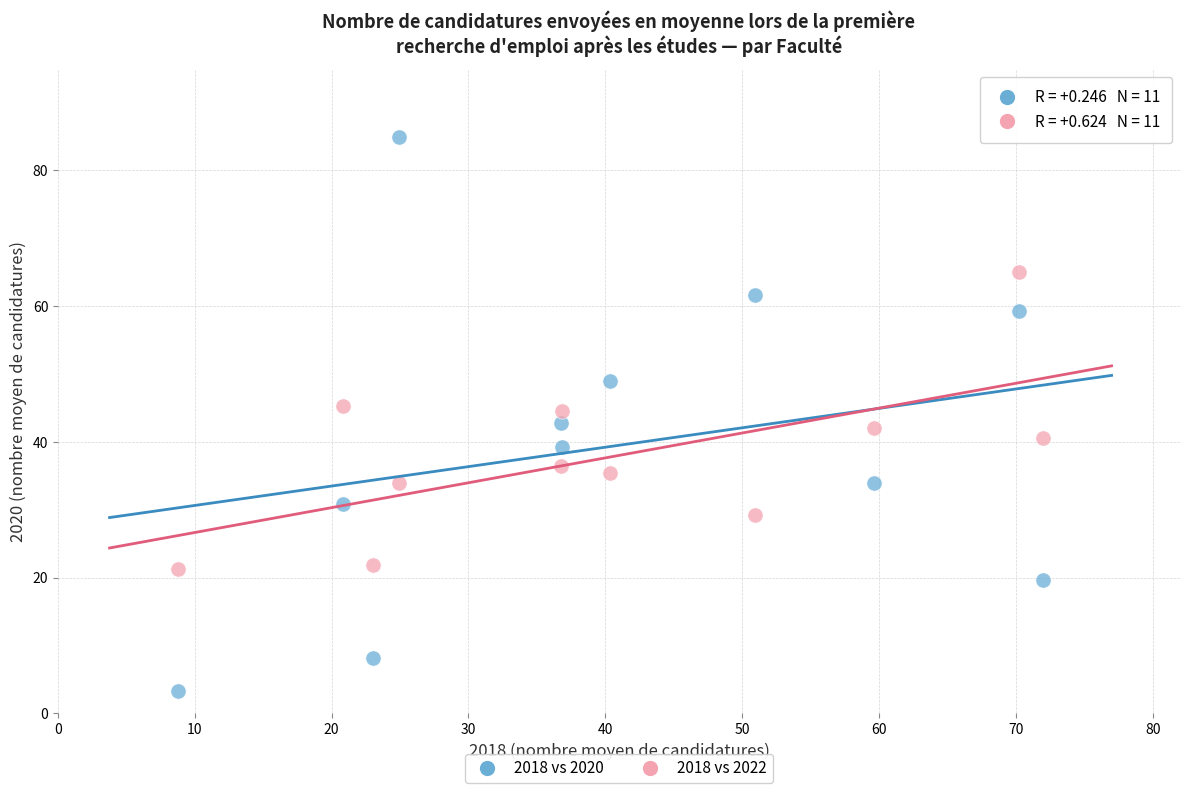

Which series reaches the minimum Y coordinate?

2018 vs 2020